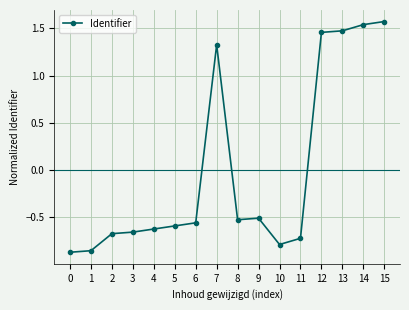

The chart shows a value of -0.8 at 10. True or false?

True